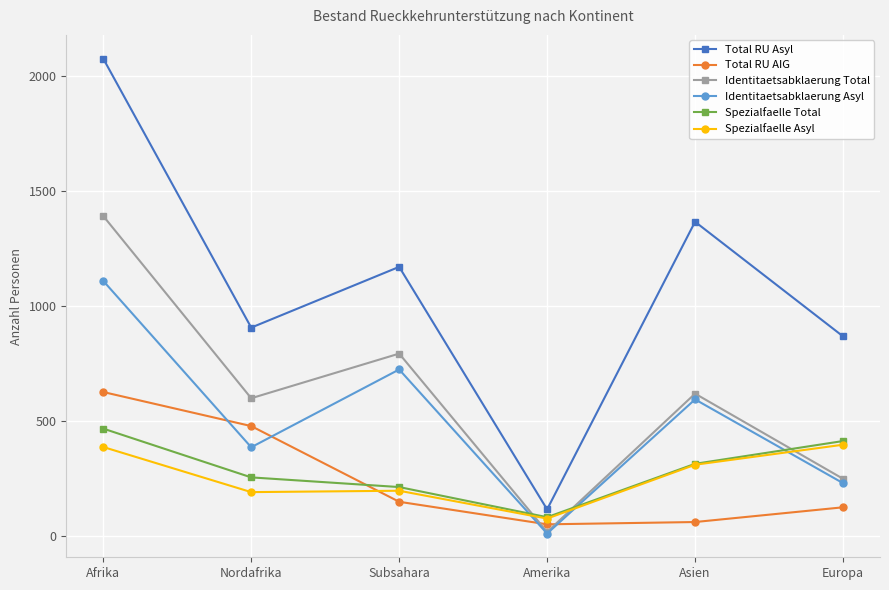

Is this an area chart (filled region under the line)?

No